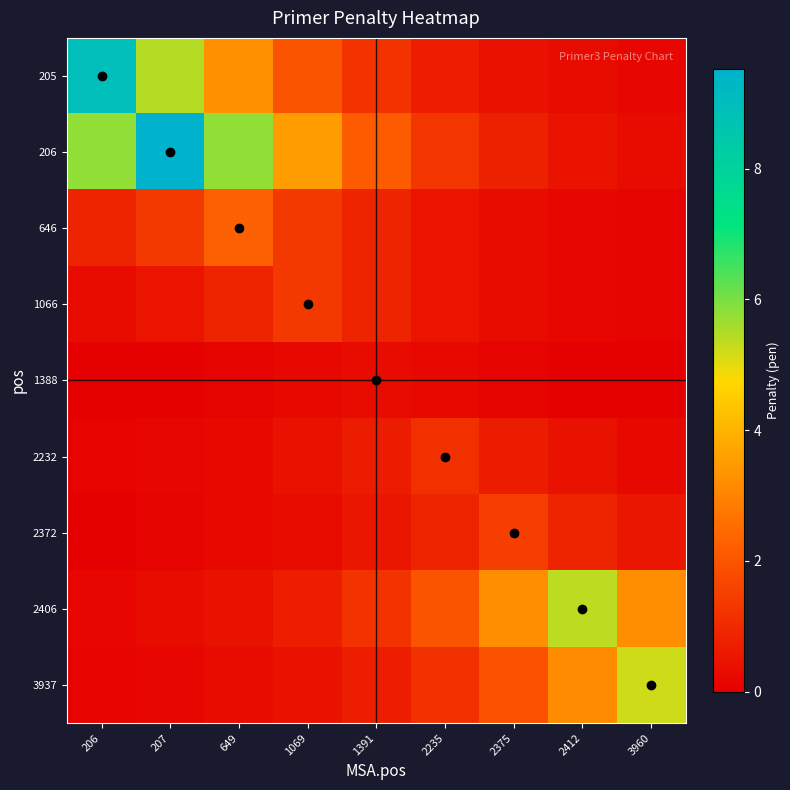

What is the spread (max minus min) of values at 207?

9.4